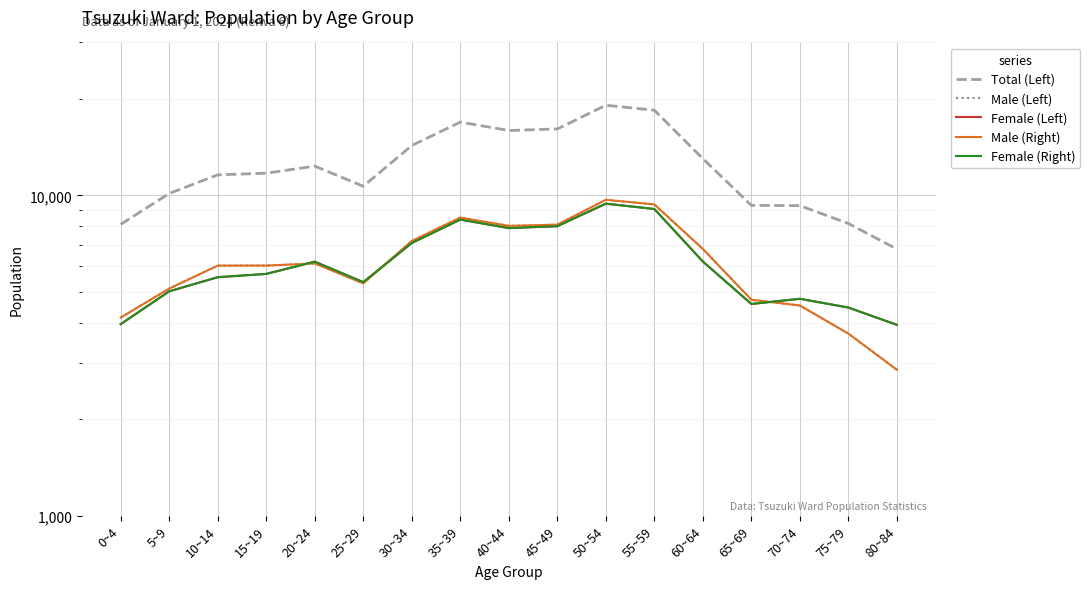

At 50~54, list the series in order from smallest to largest.

Female (Left), Female (Right), Male (Left), Male (Right), Total (Left)